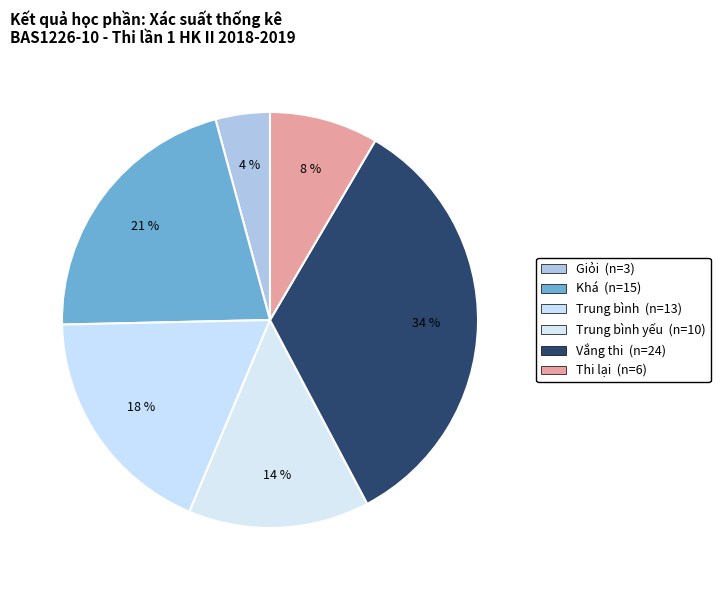

Count the number of slices in the pie.

6